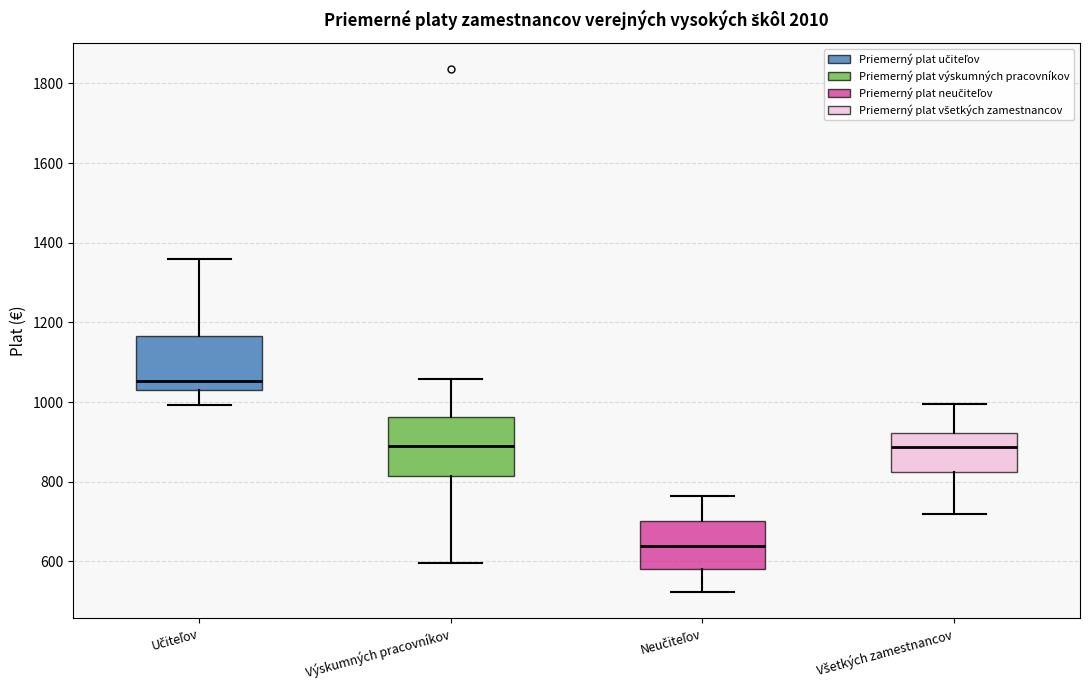

Reading left to right, transcribe this box plot: for each box, give where its median line is, the range the box spans, and where its two whiskers end, as read against the y-axis. The values are not printed on the chart, so give them approximately, as read against the axis.

Učiteľov: median 1060, box 1040 to 1160, whiskers 1000 to 1360
Výskumných pracovníkov: median 880, box 820 to 960, whiskers 600 to 1060
Neučiteľov: median 640, box 580 to 700, whiskers 520 to 760
Všetkých zamestnancov: median 880, box 820 to 920, whiskers 720 to 1000